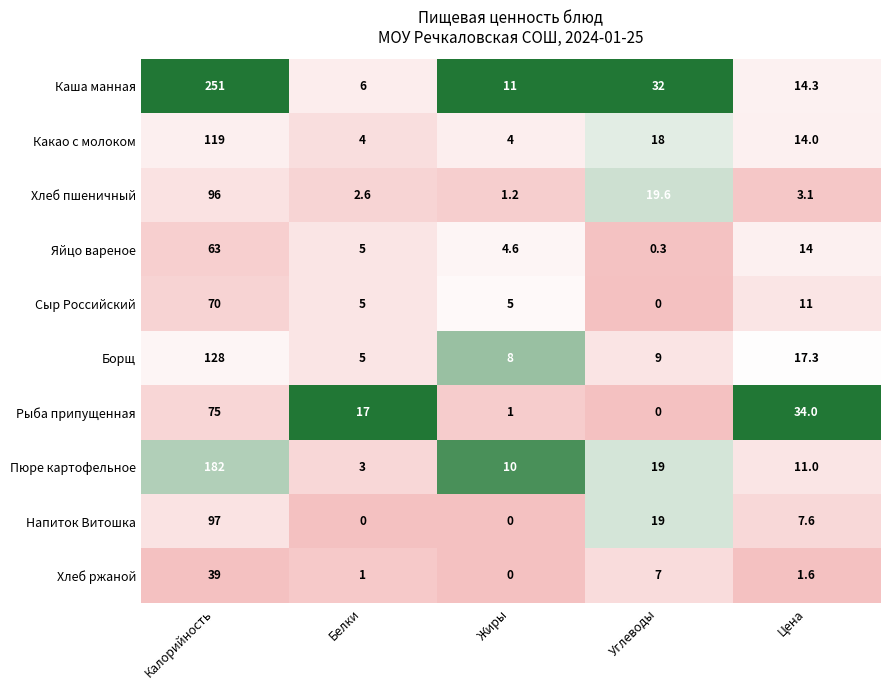

Which series has the largest total across all categories?

Каша манная